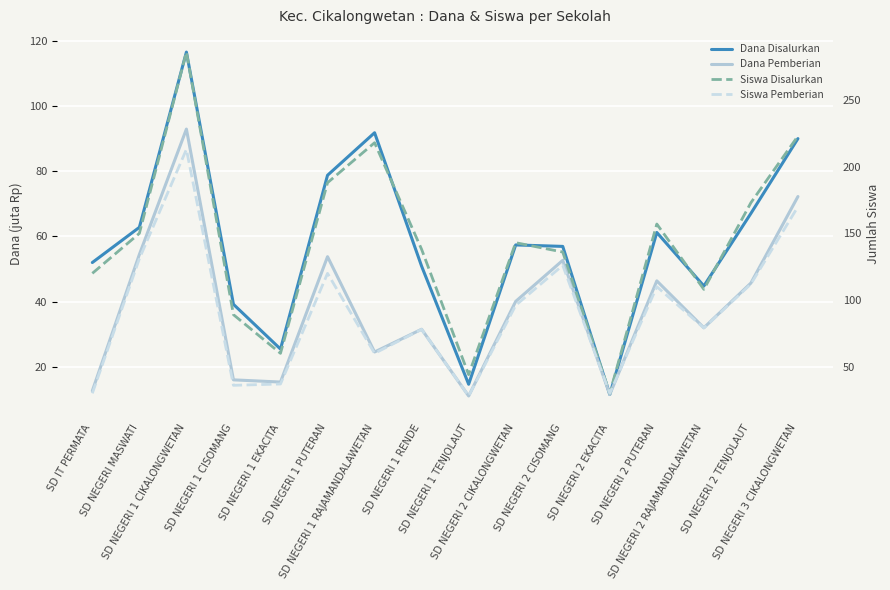

What is the difference between the Dana Disalurkan values at SD NEGERI 1 RENDE and SD NEGERI 2 CIKALONGWETAN?

6.5